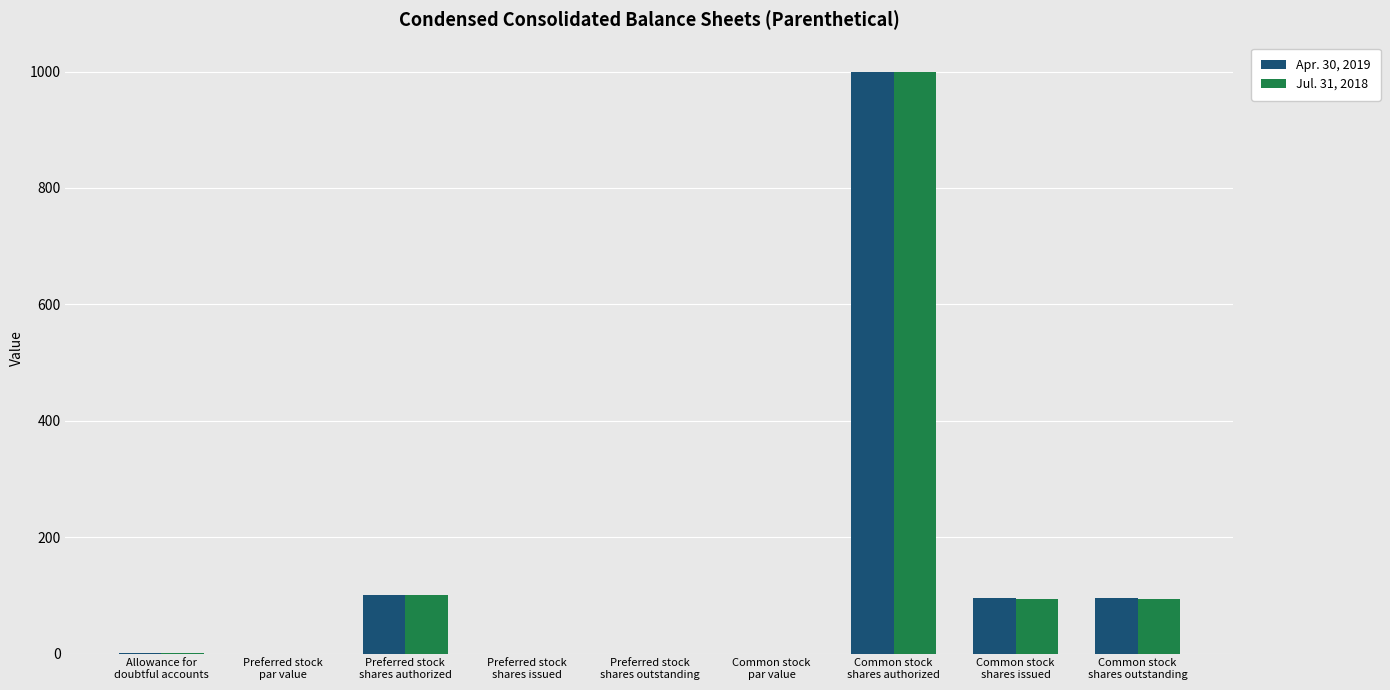

What is the sum of all Jul. 31, 2018 values?

1288.4